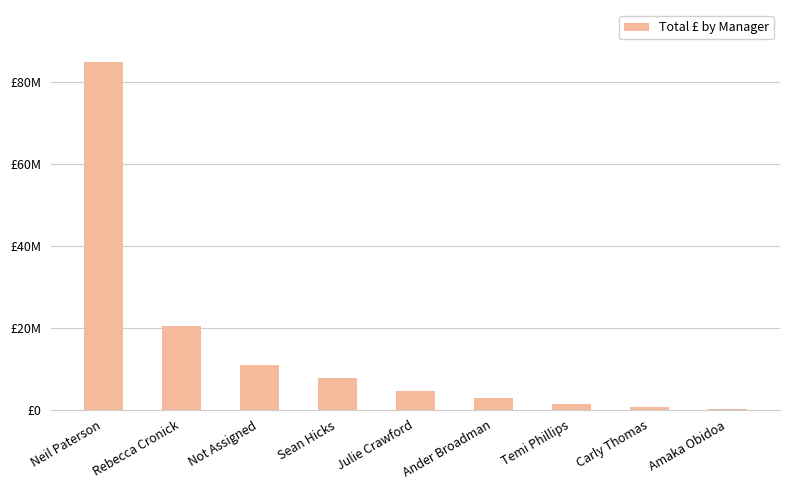

What is the change in value from Neil Paterson to Amaka Obidoa?

-84787000